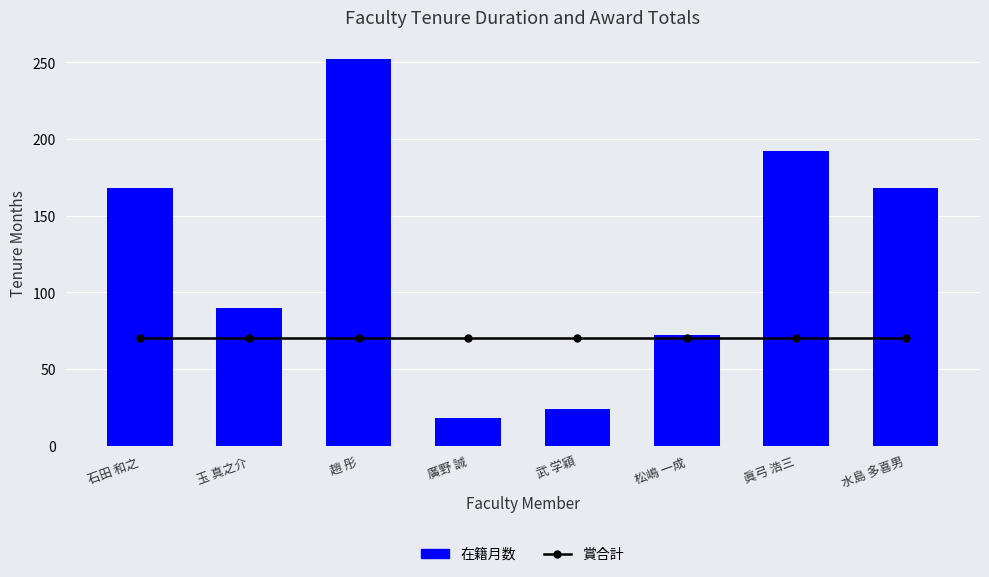

Reading left to right, transcribe all the data shown in this chart.

在籍月数: 石田 和之=168	玉 真之介=90	趙 彤=252	廣野 誠=18	武 学穎=24	松嶋 一成=72	眞弓 浩三=192	水島 多喜男=168
賞合計: 石田 和之=100	玉 真之介=100	趙 彤=100	廣野 誠=100	武 学穎=100	松嶋 一成=100	眞弓 浩三=100	水島 多喜男=100